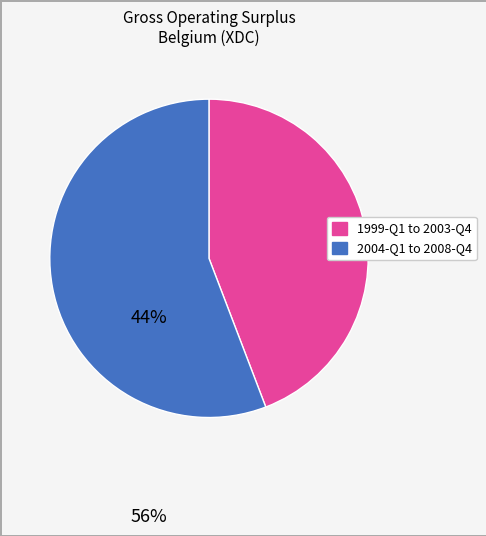

Does any single category account for the majority?

Yes